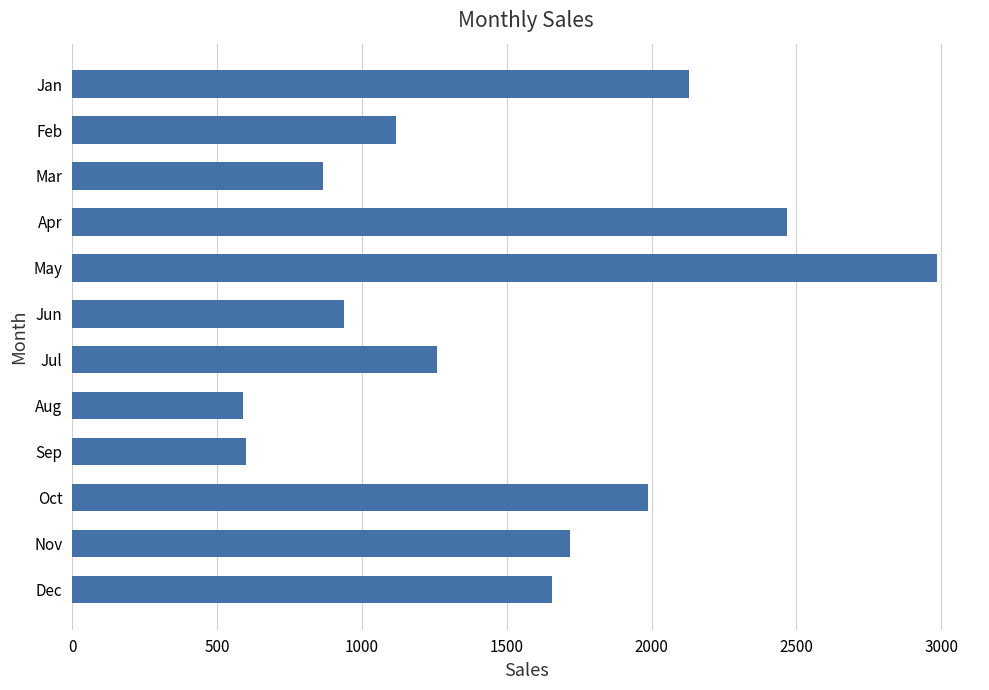

The chart shows a value of 1657 at Dec. True or false?

True